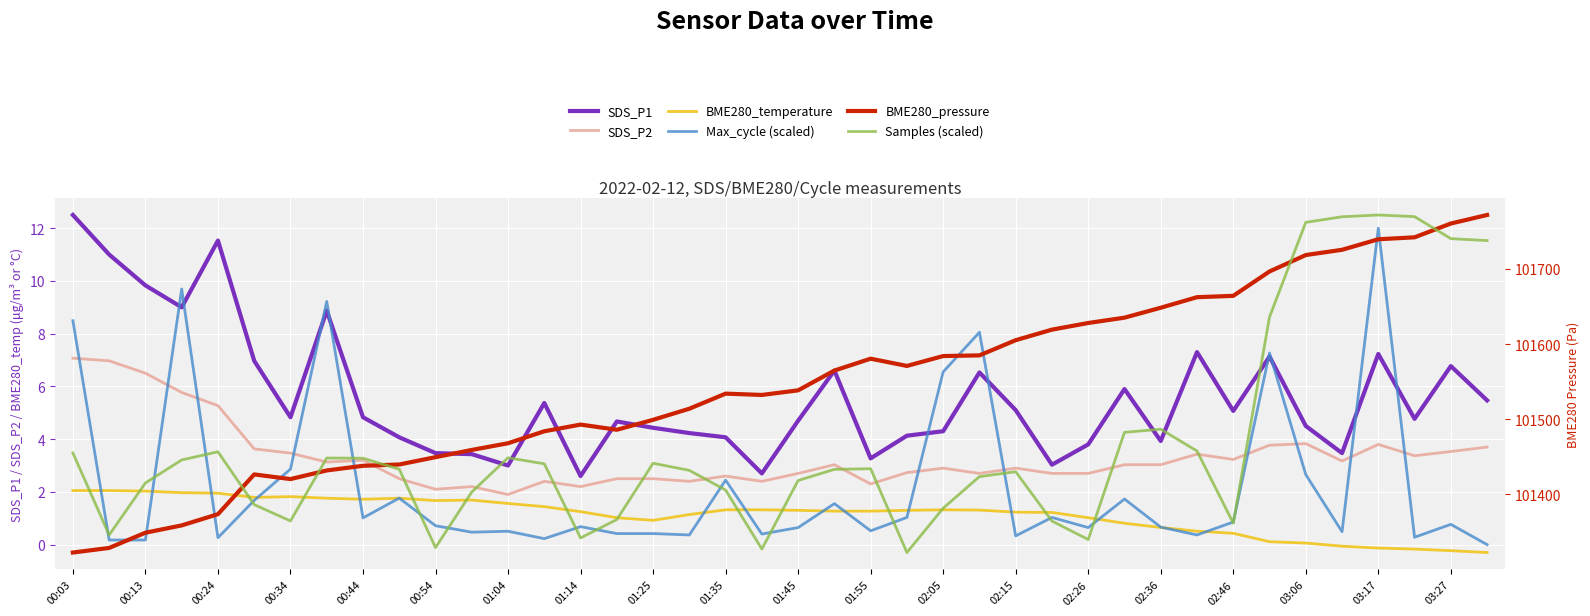

What is the total value across all series at 25?

203027.3